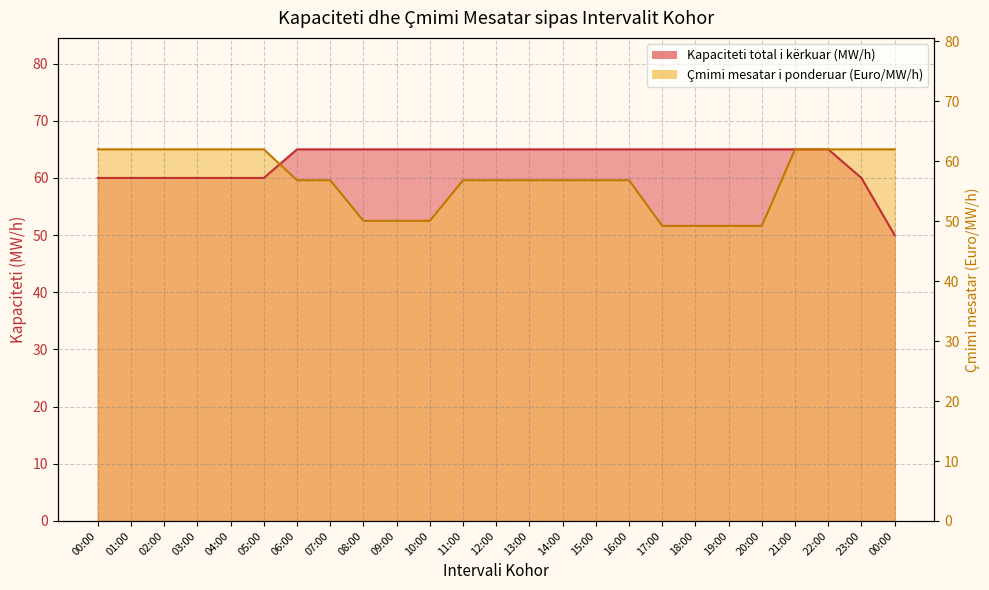

True or false: Çmimi mesatar i ponderuar has a value of 15.0 at 12:00.

False